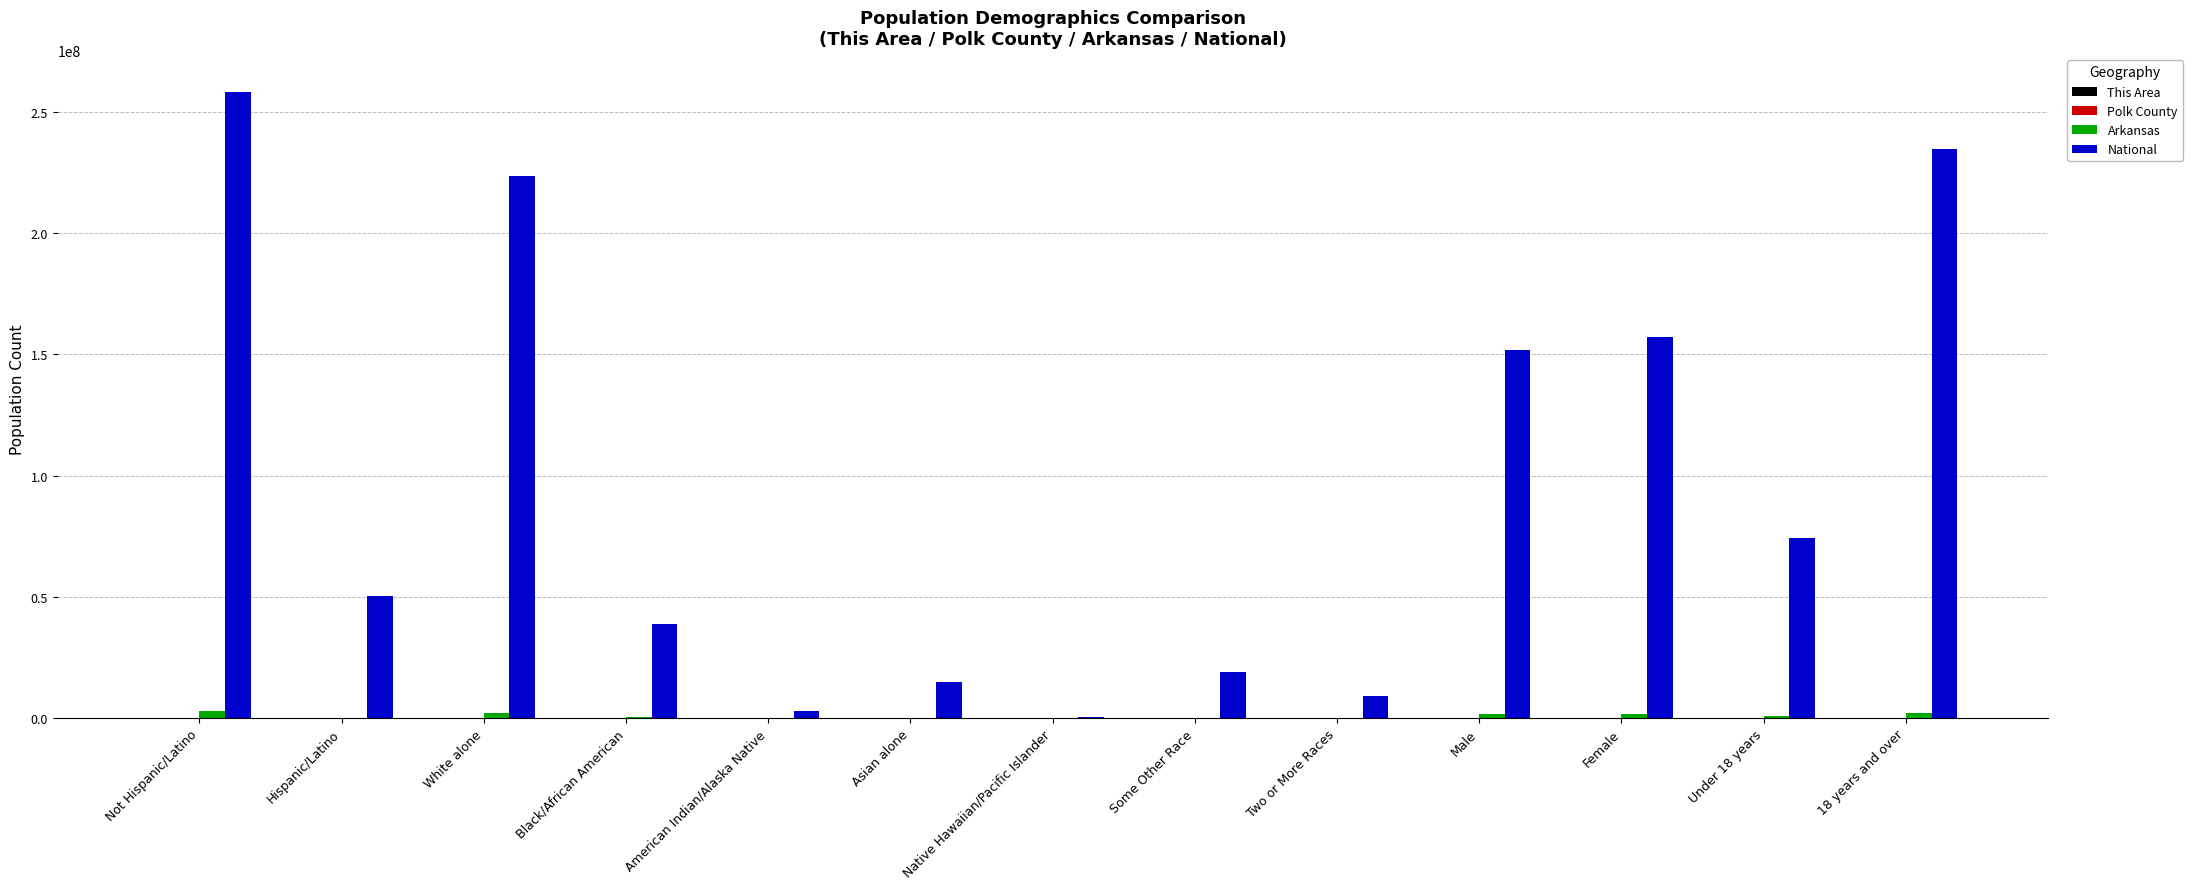

Which series has the largest total across all categories?

National